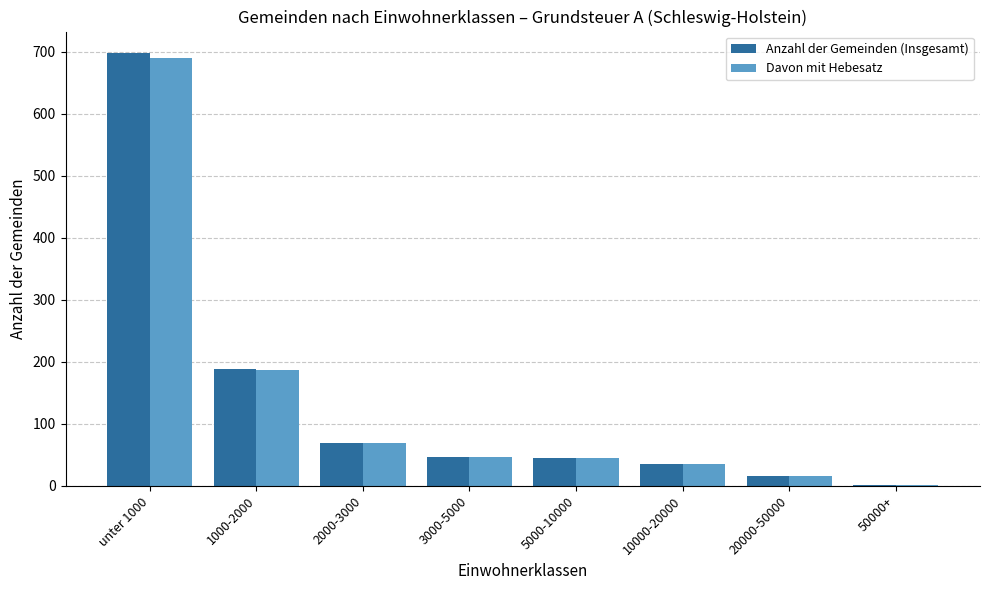

Which series has the widest spread of values?

Anzahl der Gemeinden (Insgesamt)